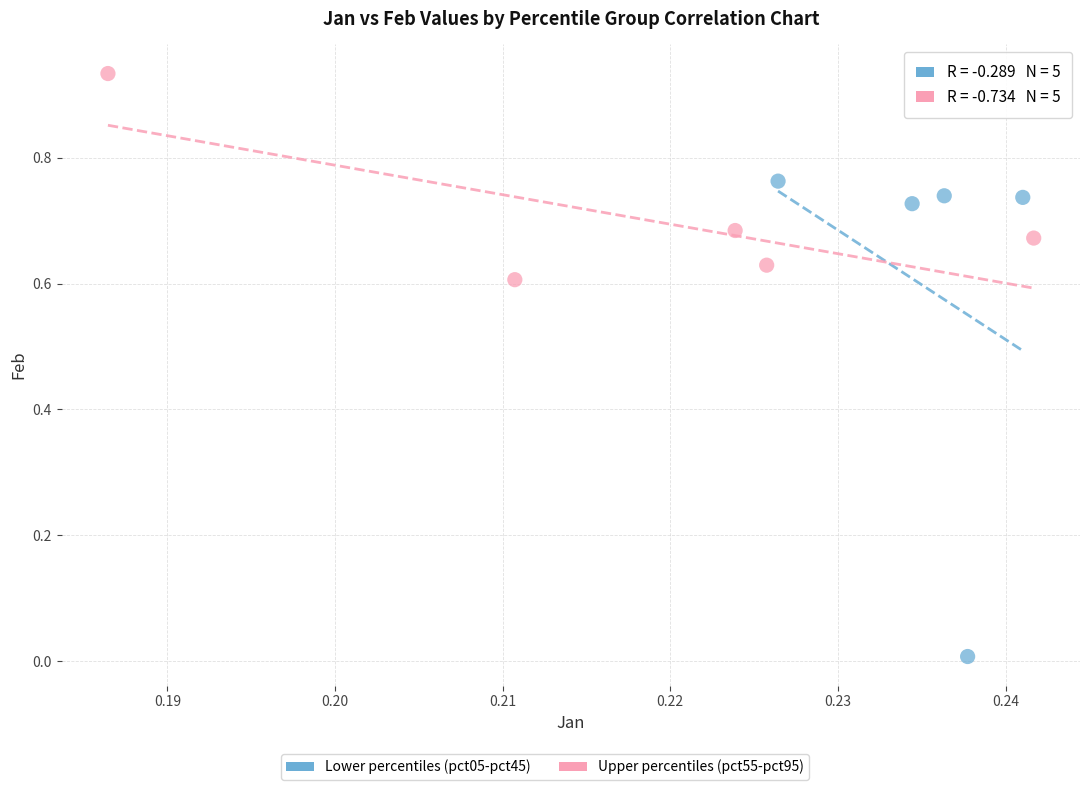

Which series reaches the maximum Y coordinate?

Upper percentiles (pct55-pct95)